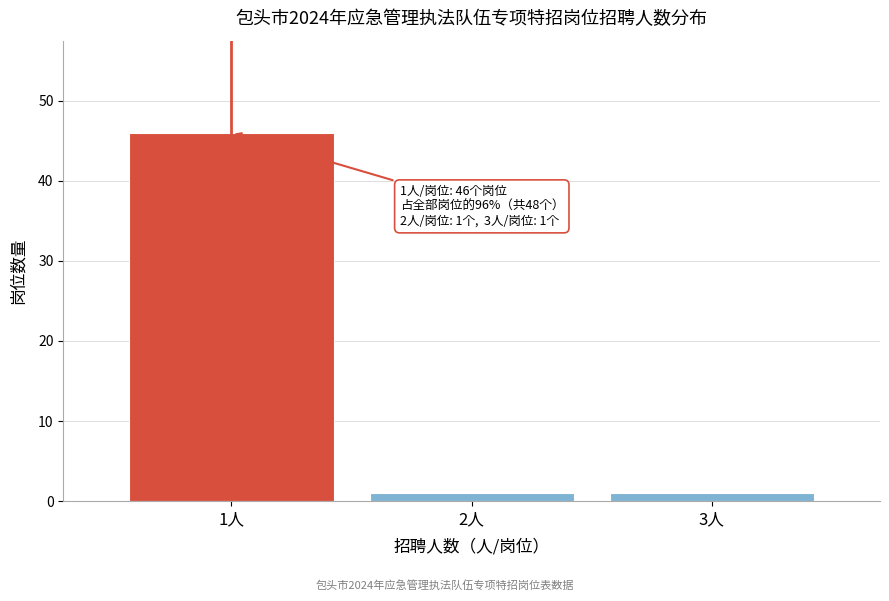

Reading left to right, transcribe all the data shown in this chart.

1人=46	2人=1	3人=1